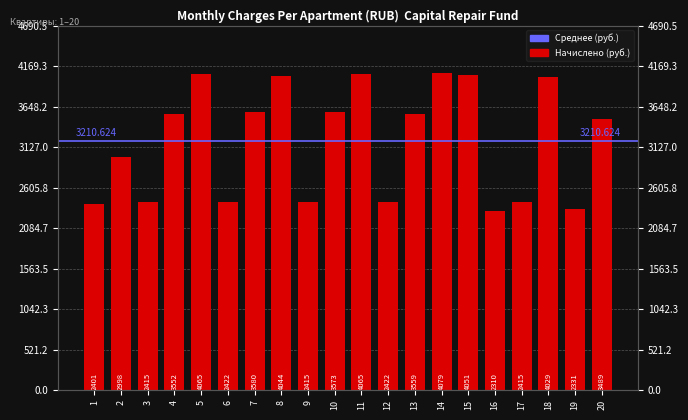

What is the sum of all values?

64212.5